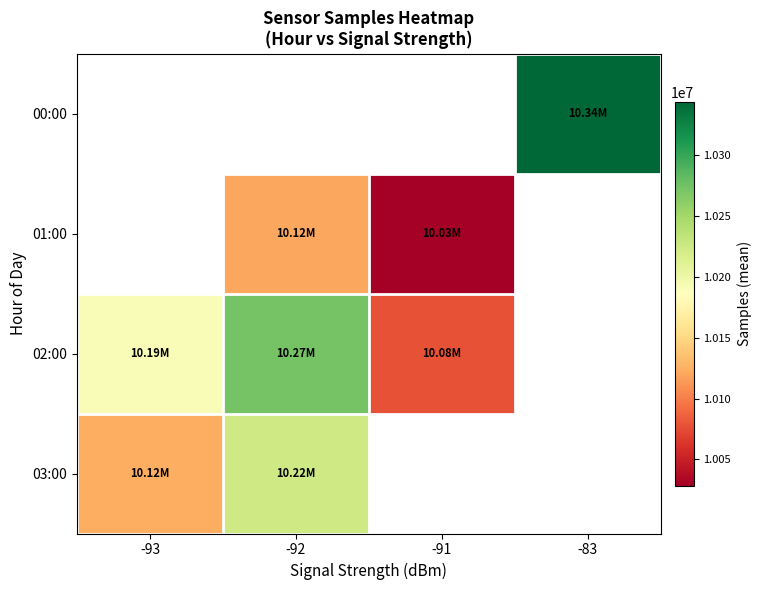

Which series has the largest range (max minus min)?

02:00